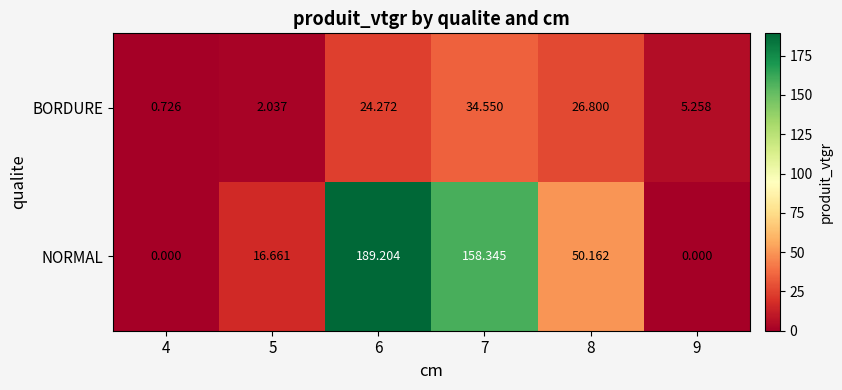

Which series has the largest total across all categories?

NORMAL